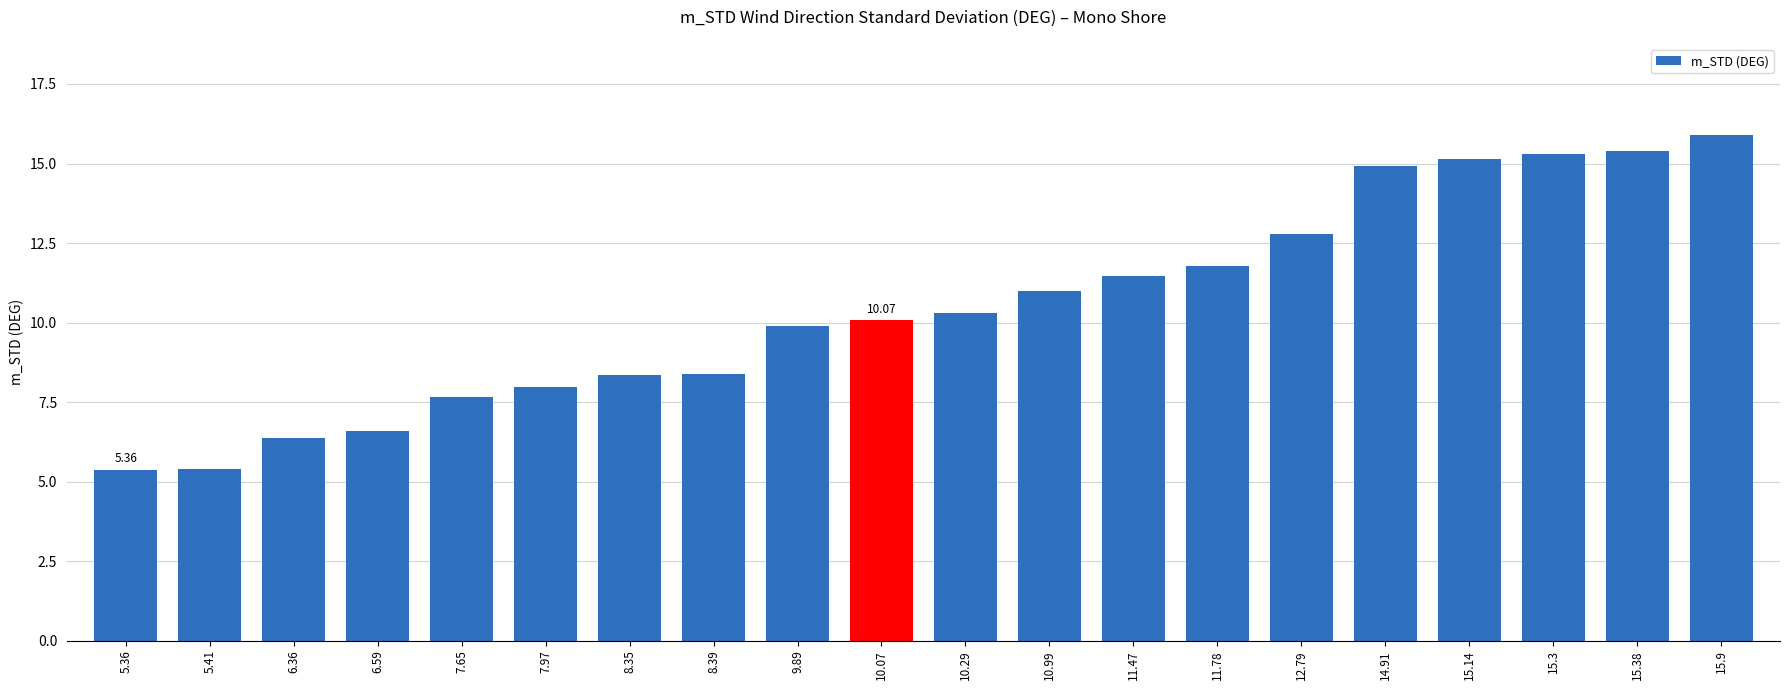

The value at 11.78 is 8.1. True or false?

False